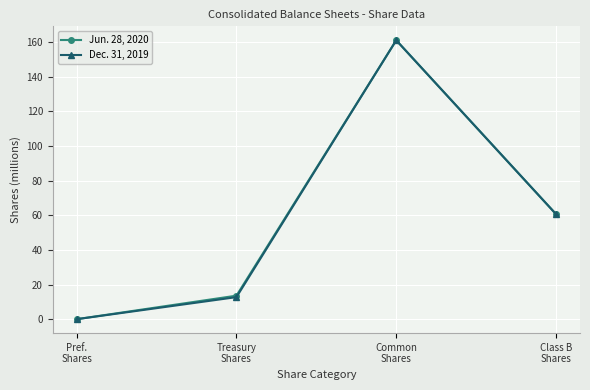

Where is Dec. 31, 2019 nearest to the value 80?

Class B
Shares